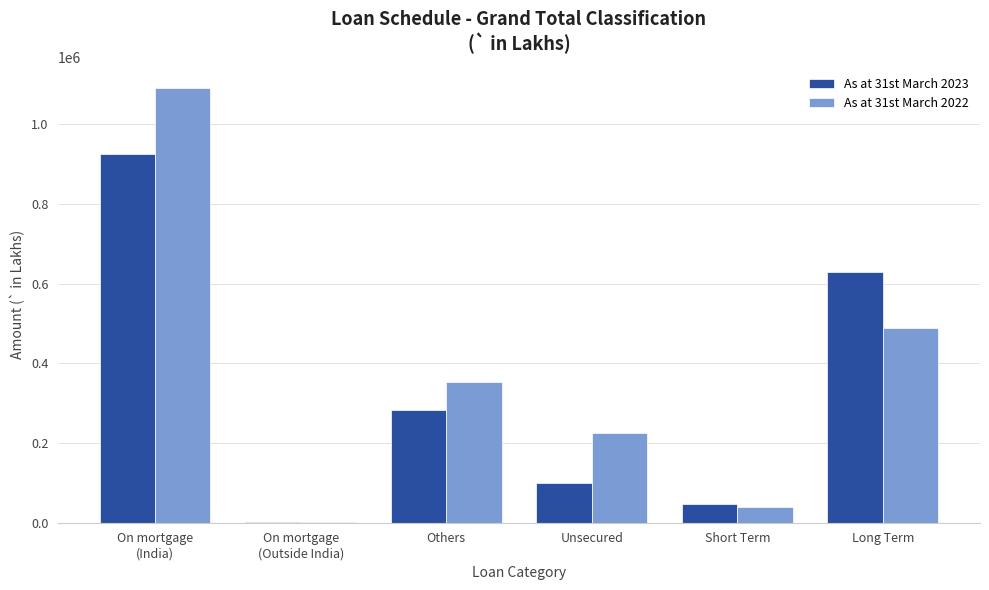

Which category has the highest value across all series?

On mortgage
(India)